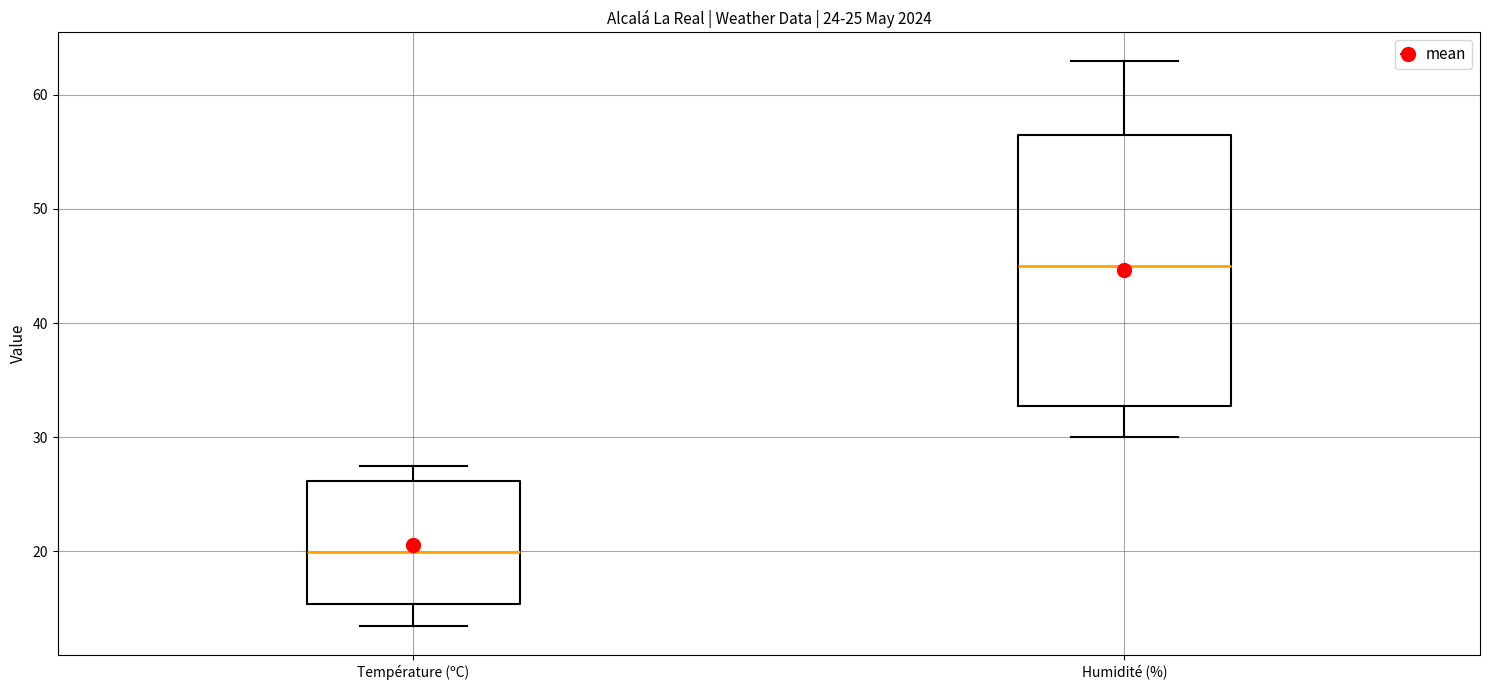

Comparing the boxes themselves (not the whiskers), which one is the tallest?

Humidité (%)